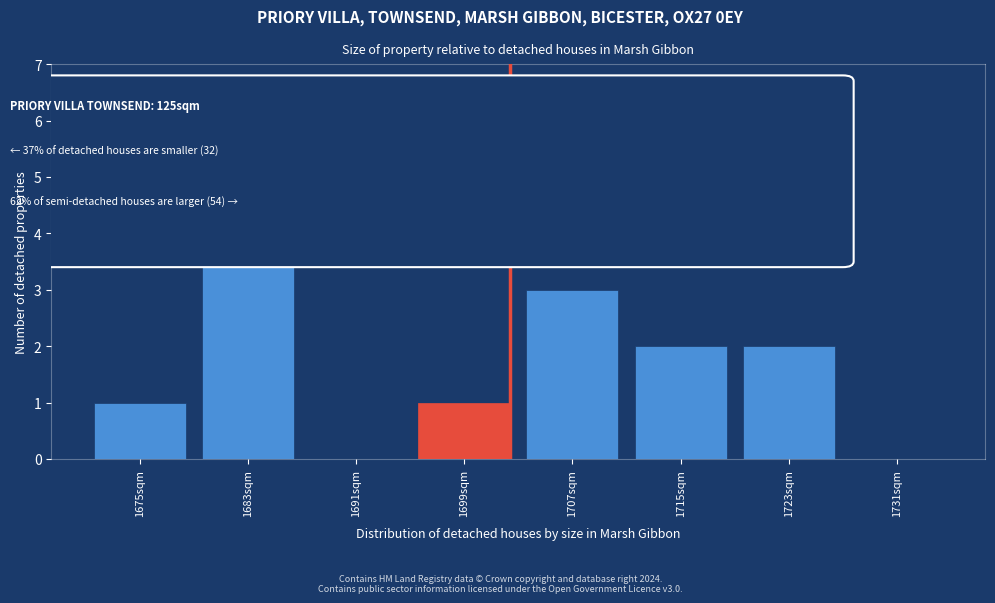

True or false: the data shows 3 at 1715sqm.

False